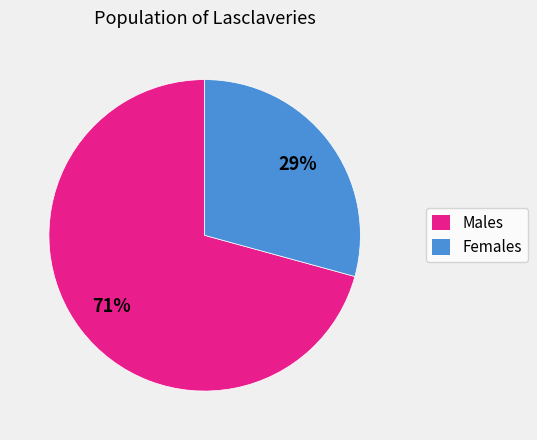

How many slices are in this pie chart?

2